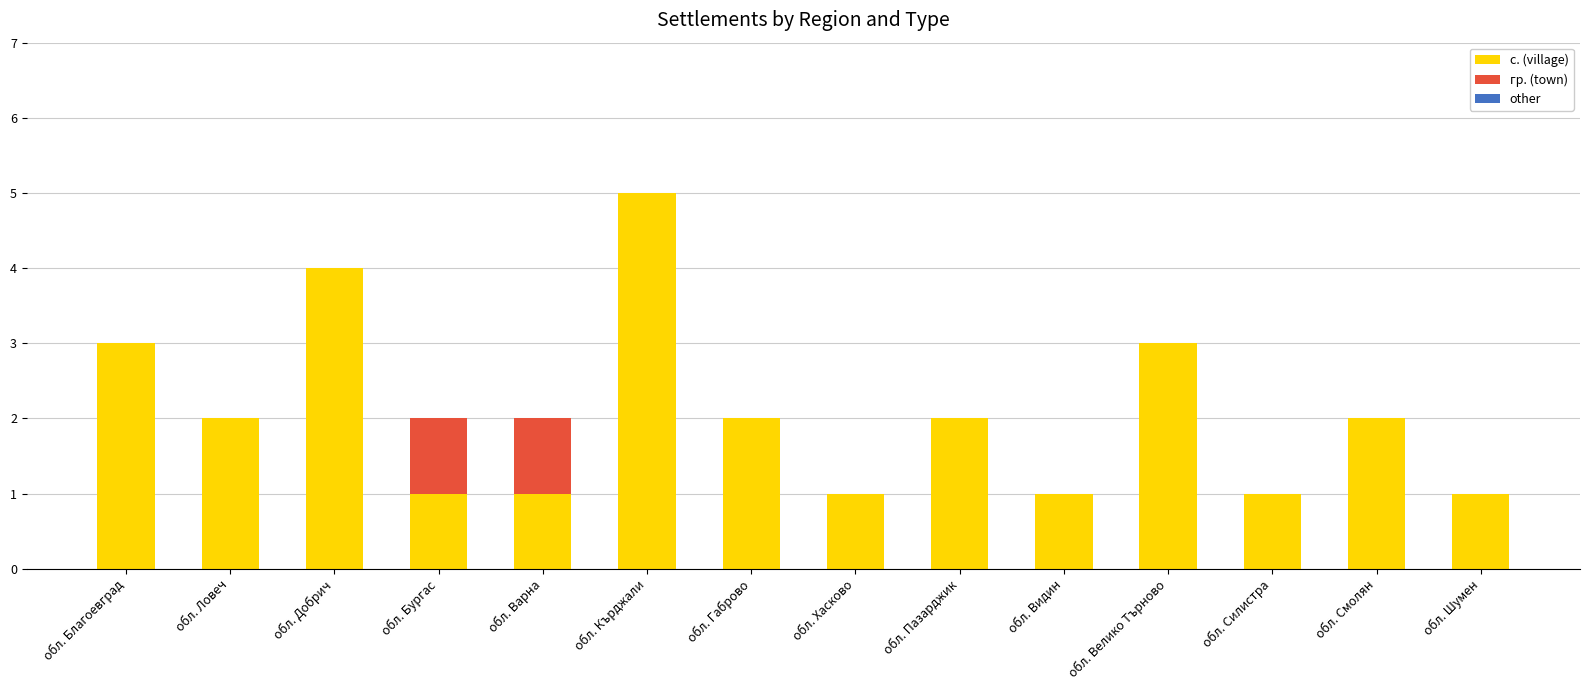

Are the bars horizontal?

No